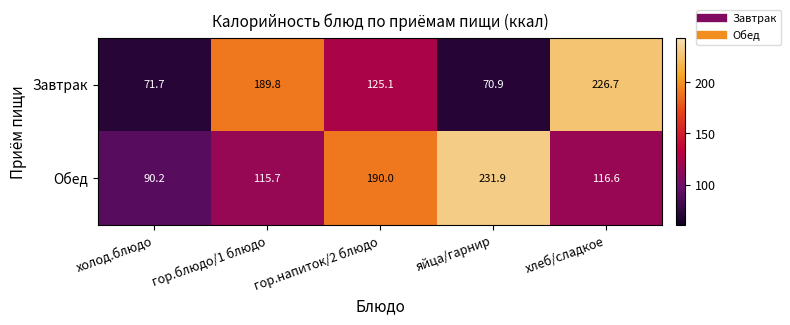

What is the difference between the highest and lowest values at холод.блюдо?

18.5